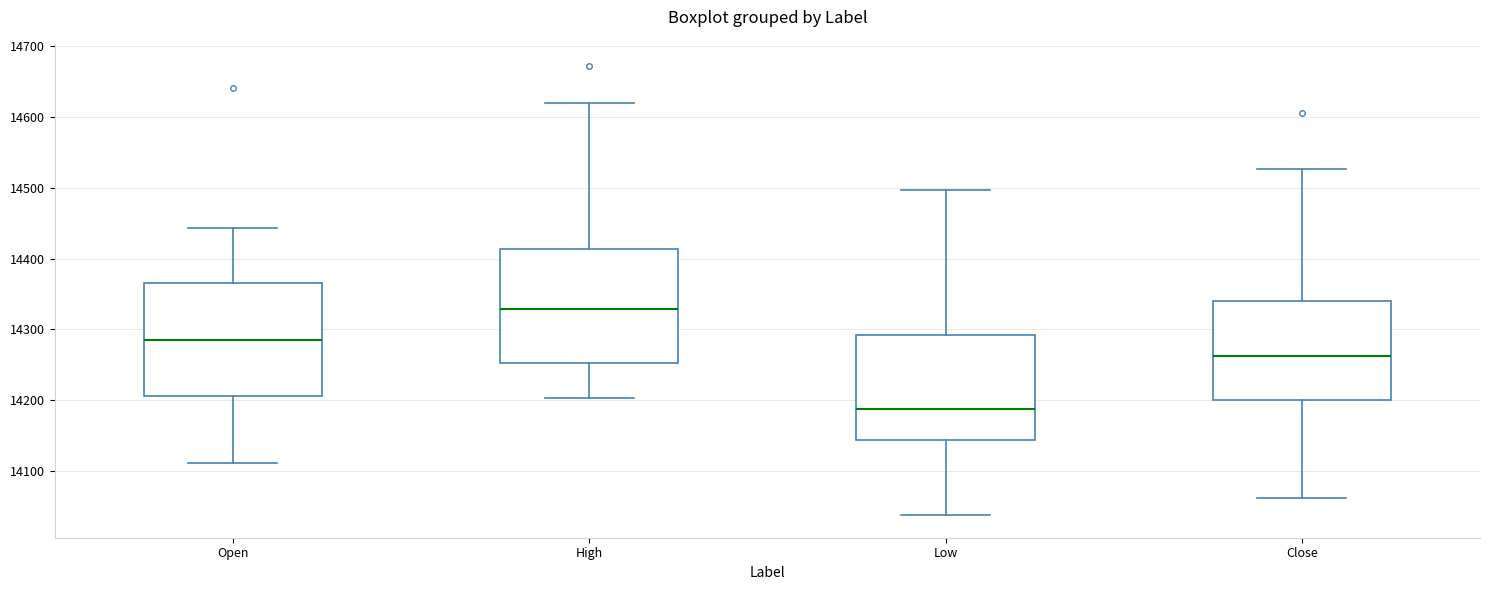

Where does the upper whisker of the box for Close end on the y-axis? The values are not printed on the chart, so give them approximately, as read against the axis.

14530